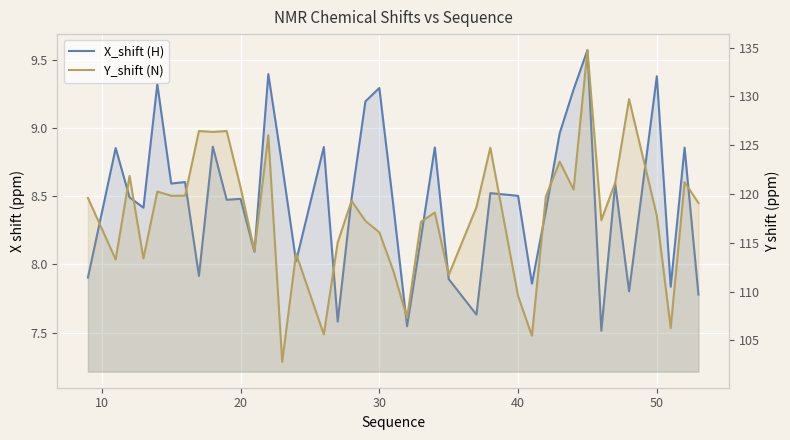

True or false: Y_shift (N) and X_shift (H) cross at least once.

False